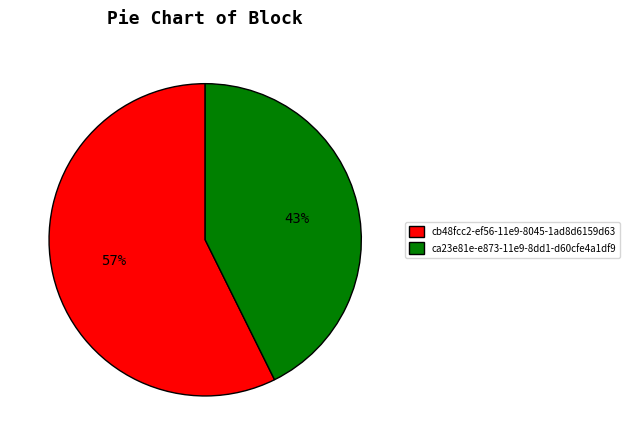

Is ca23e81e-e873-11e9-8dd1-d60cfe4a1df9 the majority of the pie?

No